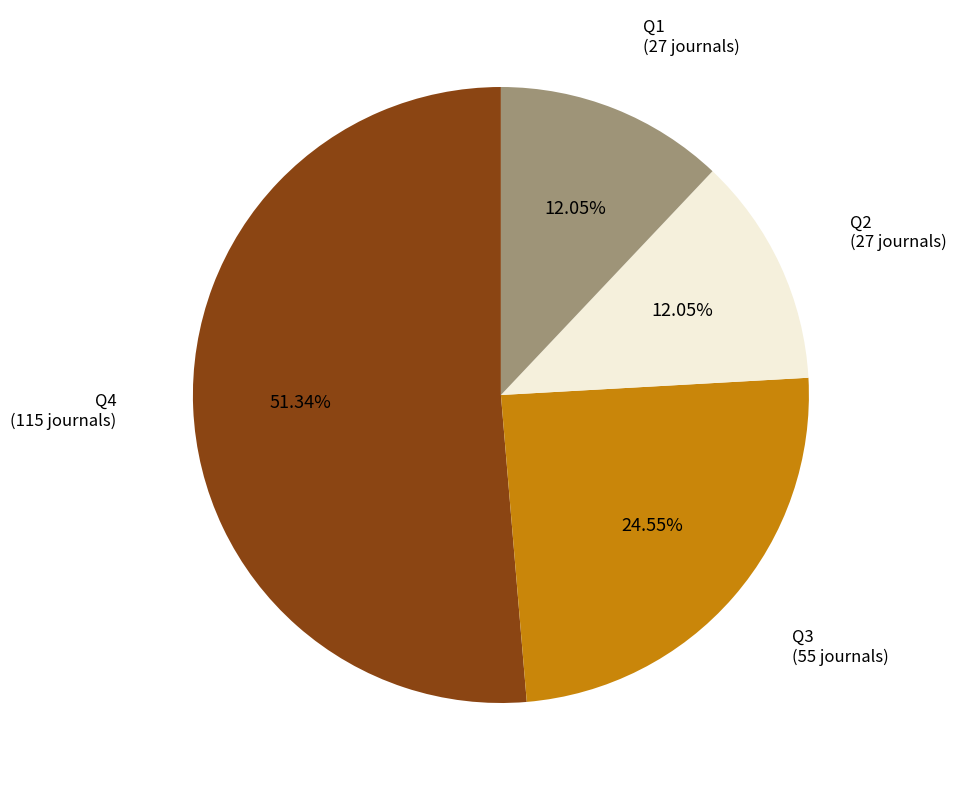

Count the number of slices in the pie.

4